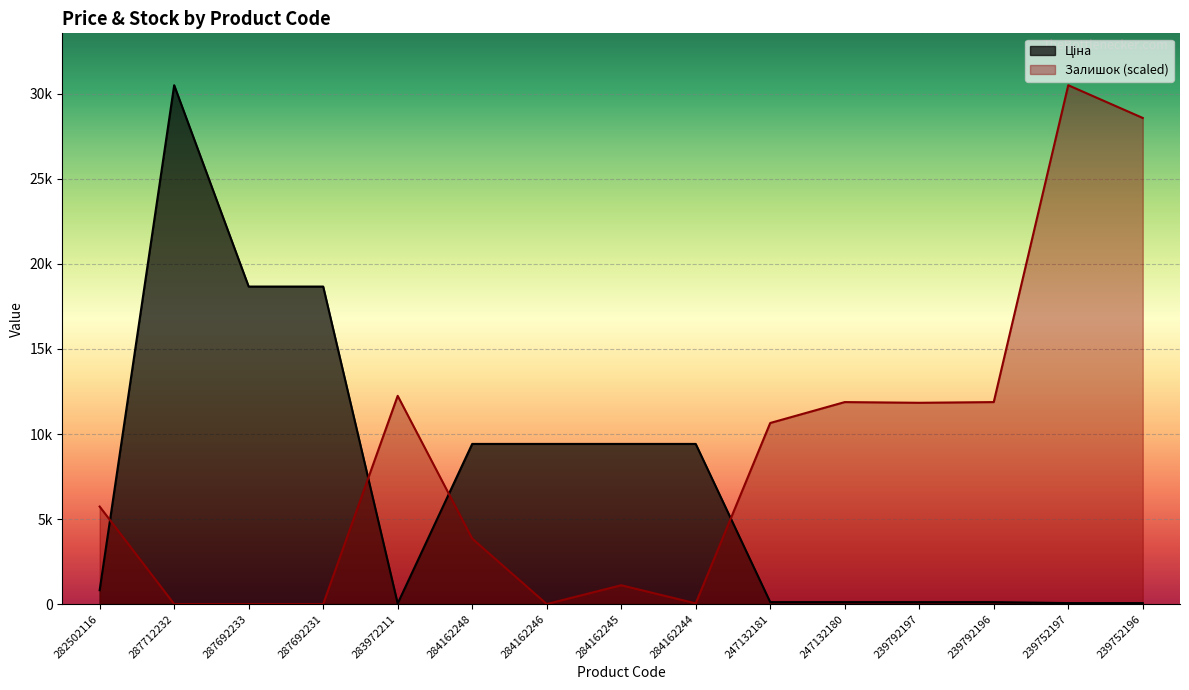

What are all the series names shown in the legend?

Ціна, Залишок